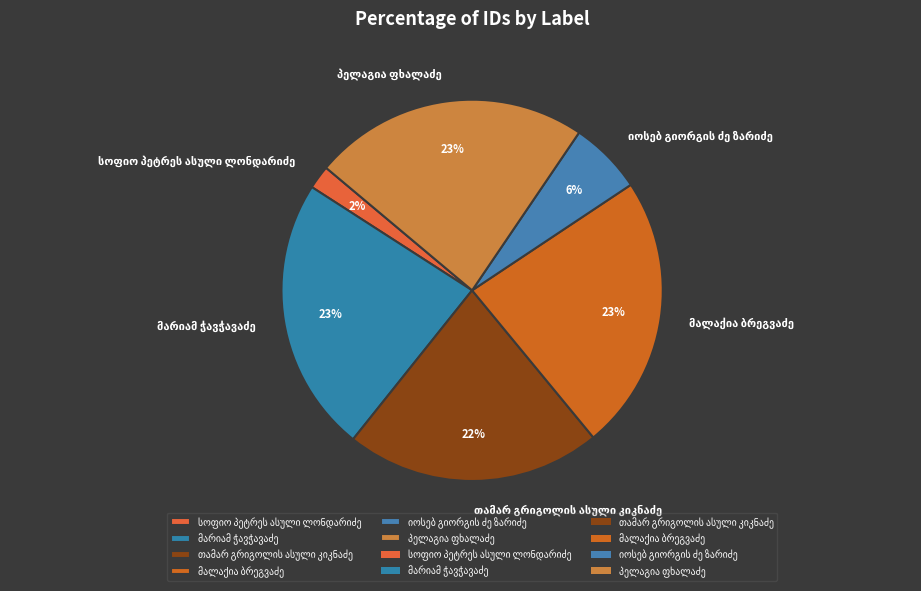

Is there any slice that represents more than half of the pie?

No